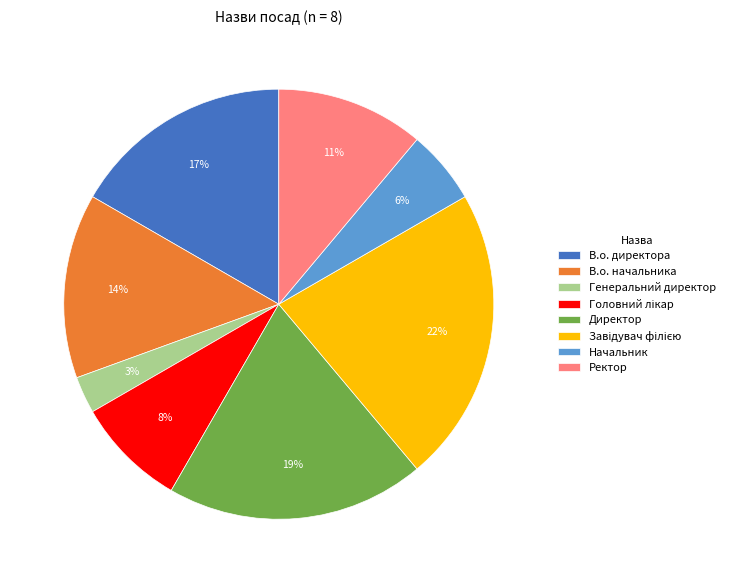

To the nearest percent, what is the difference between the largest and smallest slice percentages?

19%